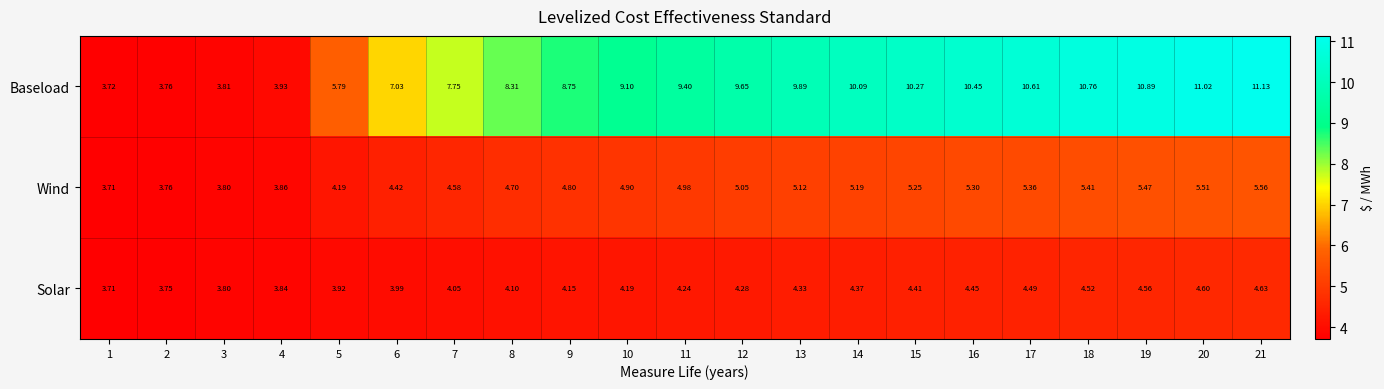

Rank the series at 21 from lowest to highest value.

Solar, Wind, Baseload